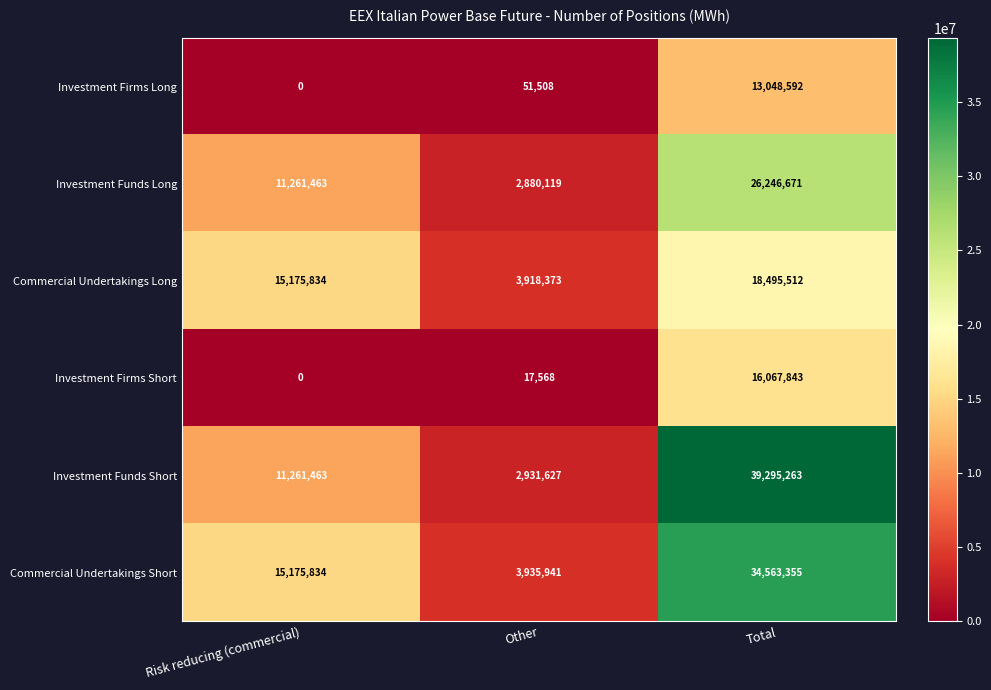

True or false: Investment Funds Short has a value of 853761 at Other.

False